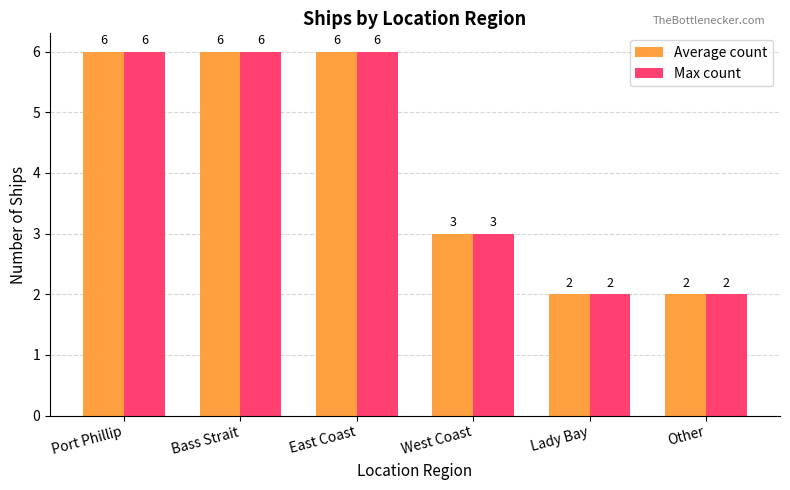

How many bars are there in total?

12